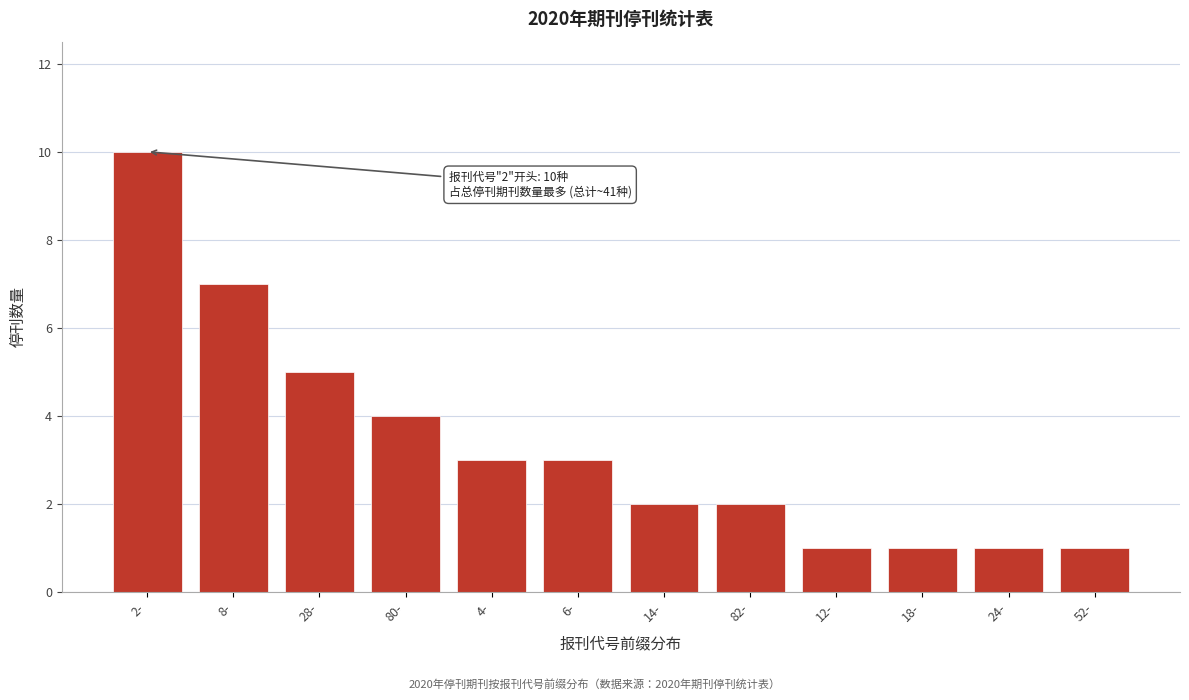

Reading left to right, extract all data points from this chart.

10	7	5	4	3	3	2	2	1	1	1	1